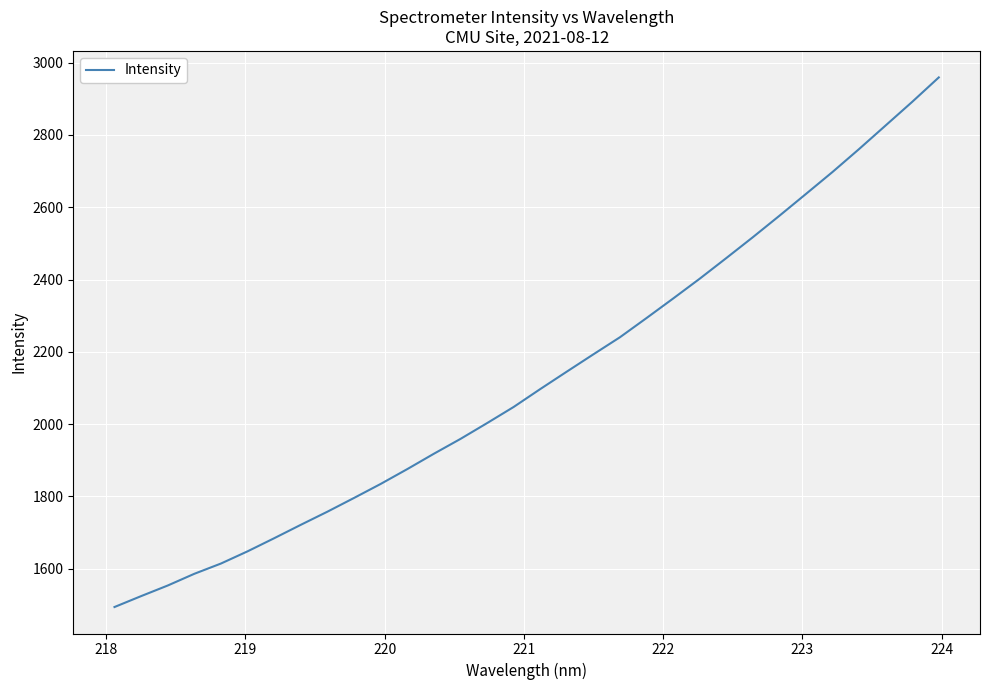

How many values are below 2097?

16